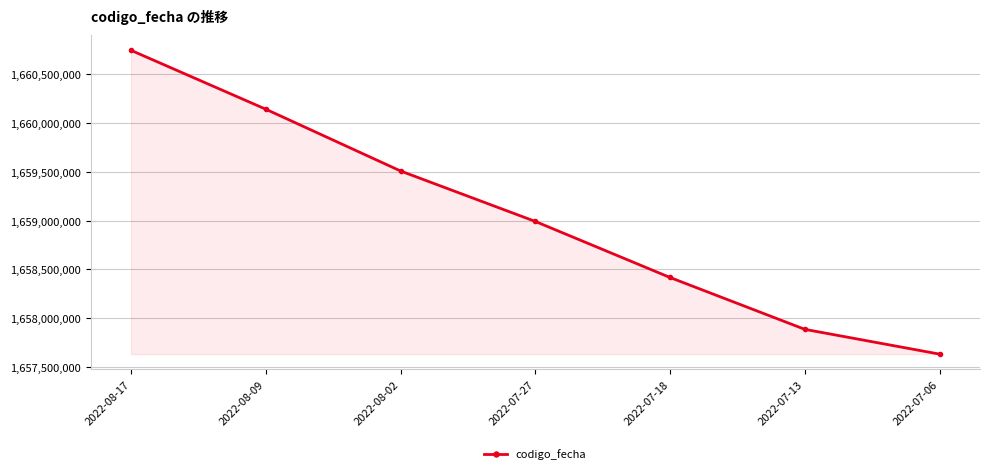

What is the label of the 5th point from the right?

2022-08-02